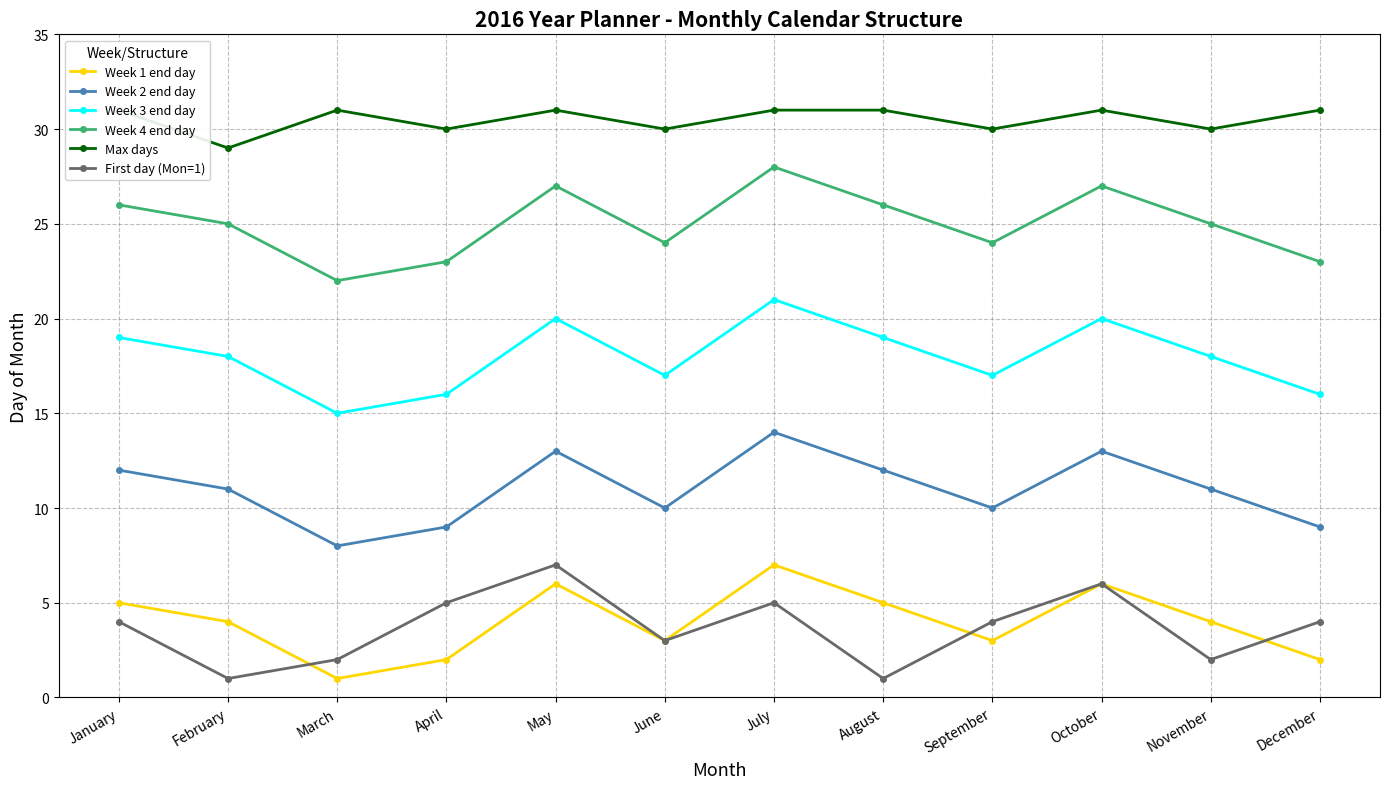

What is the value of the Max days point at the 1st from the left?

31